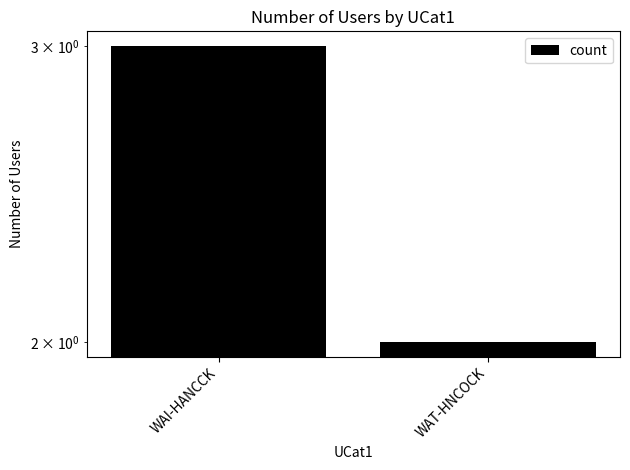

What is the sum of all values?

5